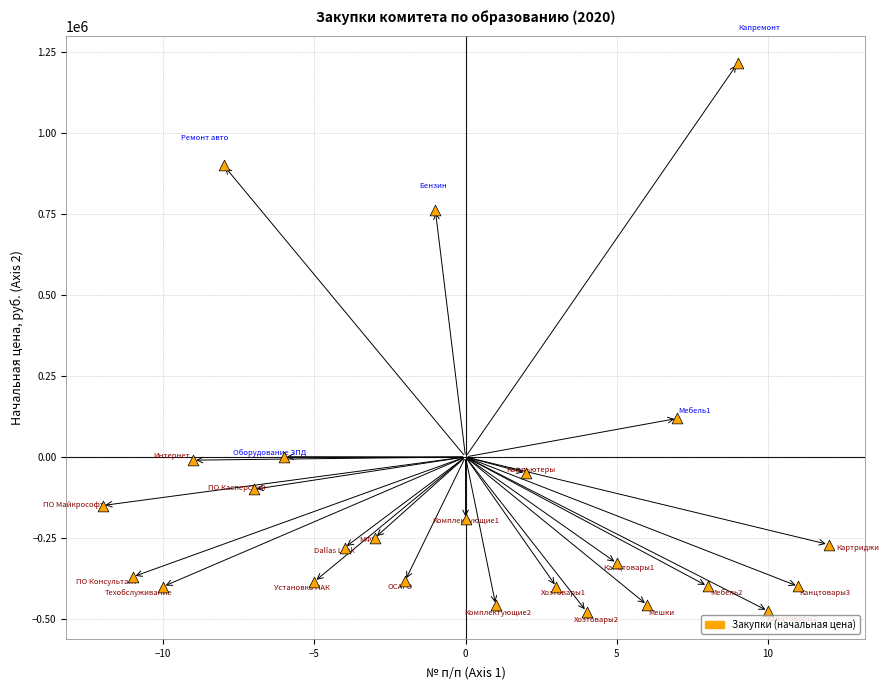

What is the range of Y values (max minus min)?

1691954.0